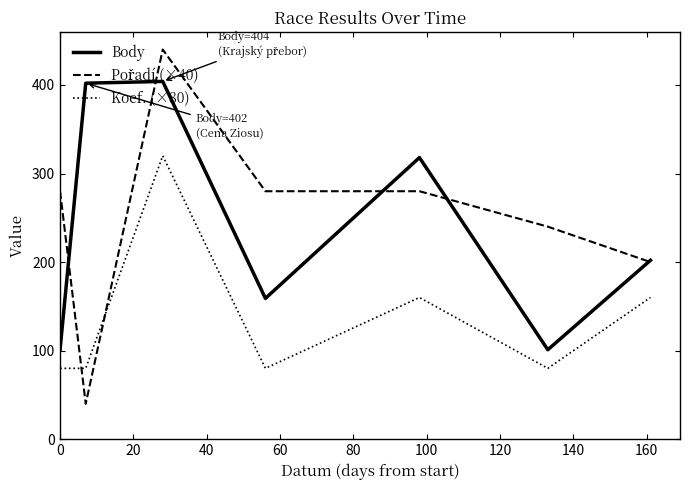

What is the difference between the maximum and minimum values in the Body series?

303